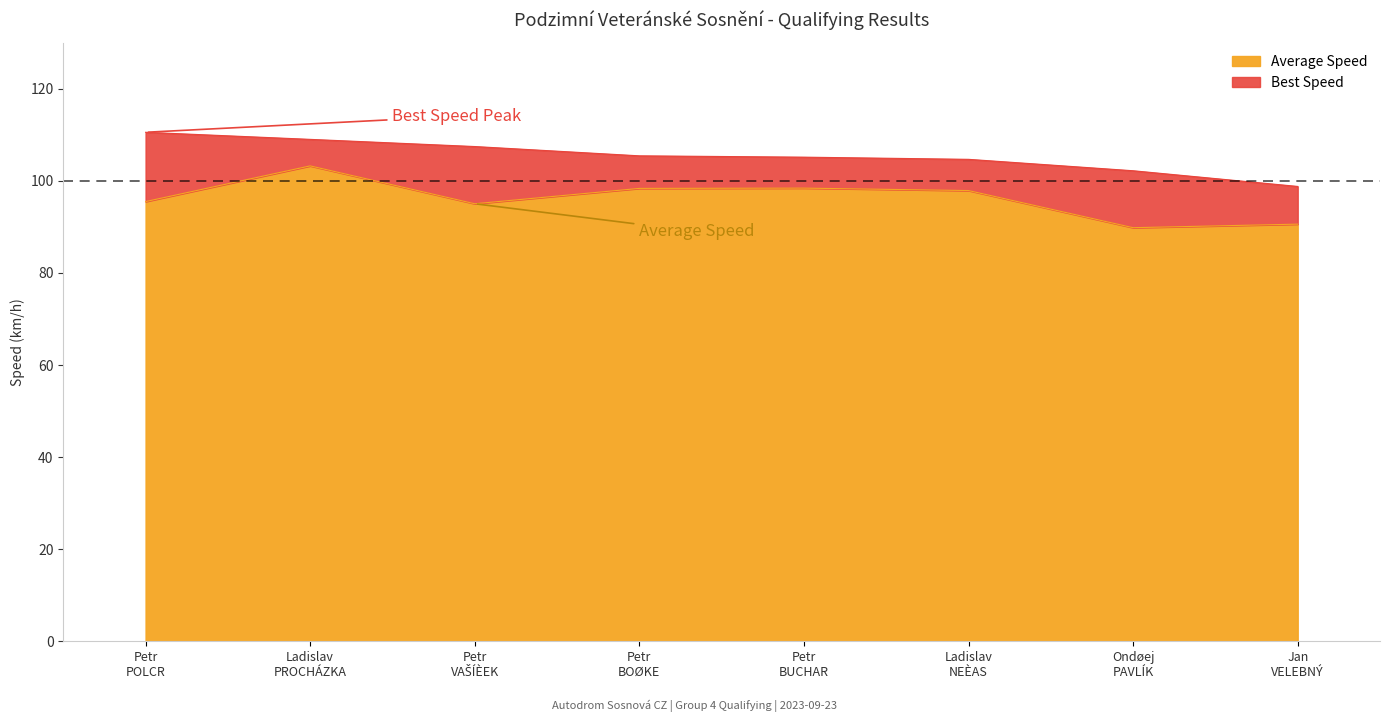

What is the minimum value for Best Lap time?

98.8